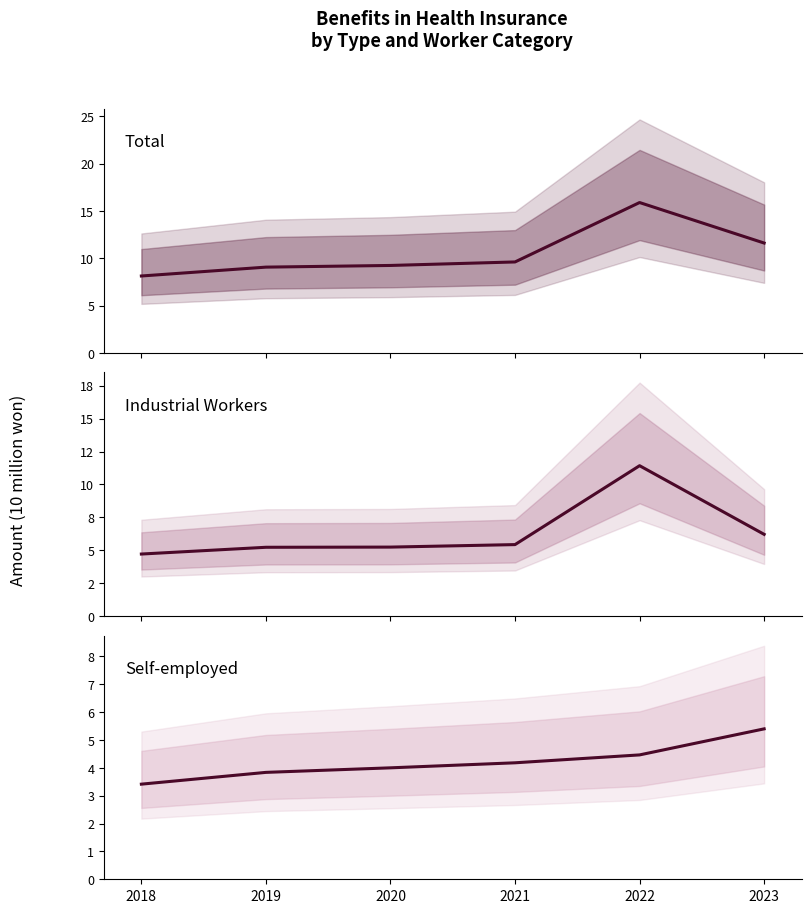

Reading left to right, transcribe all the data shown in this chart.

Total Amount: 81311034	90674347	92445866	96152565	158925286	116123667
Industrial Workers Amount: 47157107	52290535	52430290	54330103	114267177	62115982
Self-employed Amount: 34153927	38383812	40015576	41822462	44658109	54007685